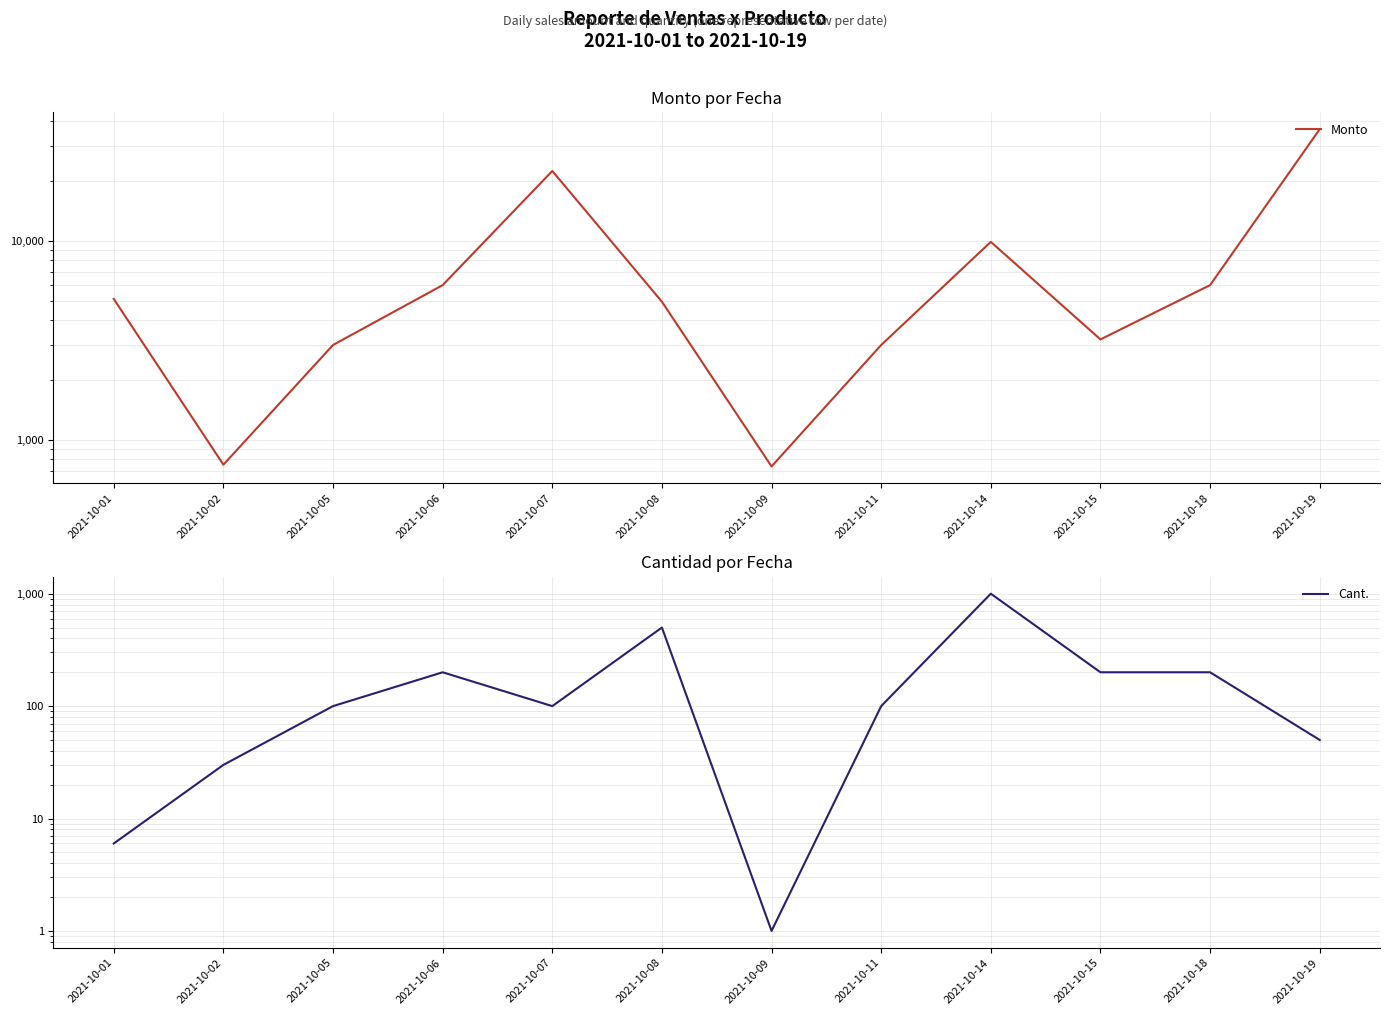

Which series has the widest spread of values?

Monto